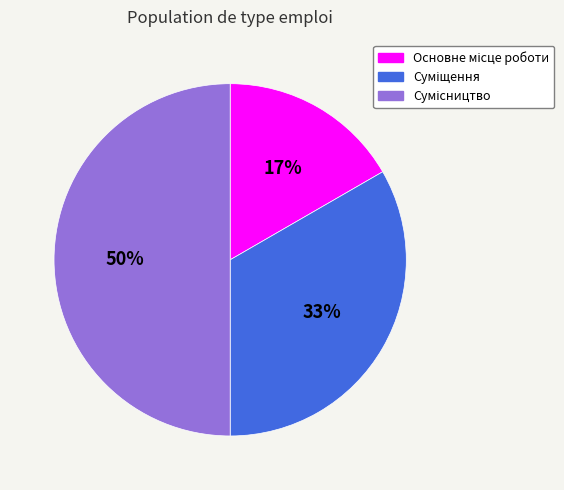

To the nearest percent, what is the difference between the largest and smallest slice percentages?

33%